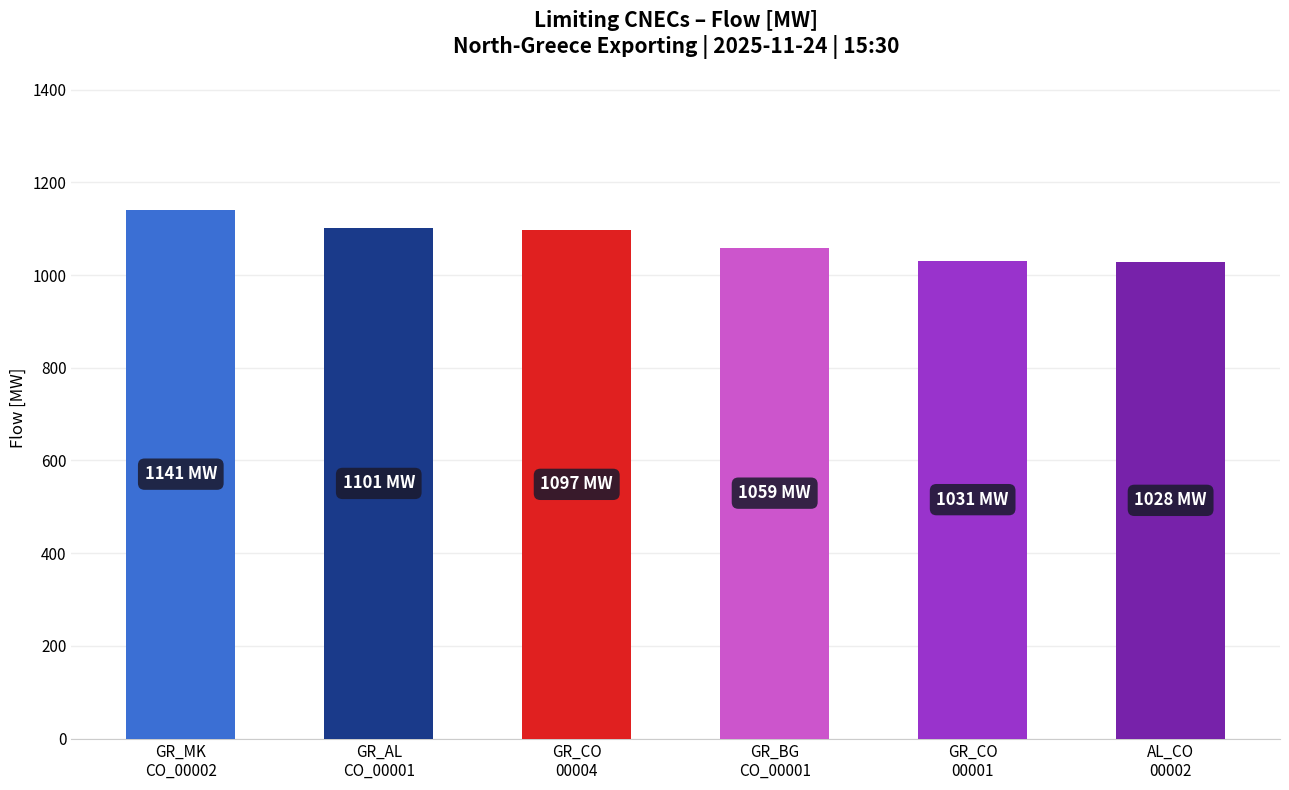

What is the sum of all values?

6457